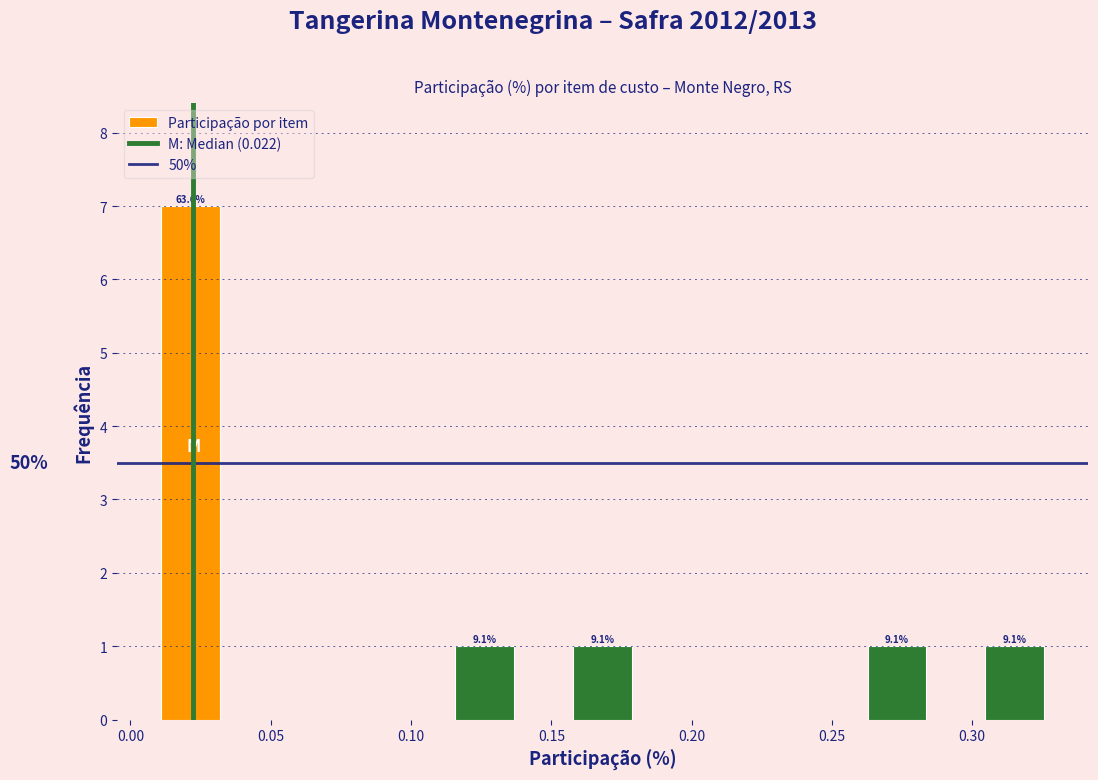

Which range on the x-axis has the tallest bar?

0.010 to 0.030